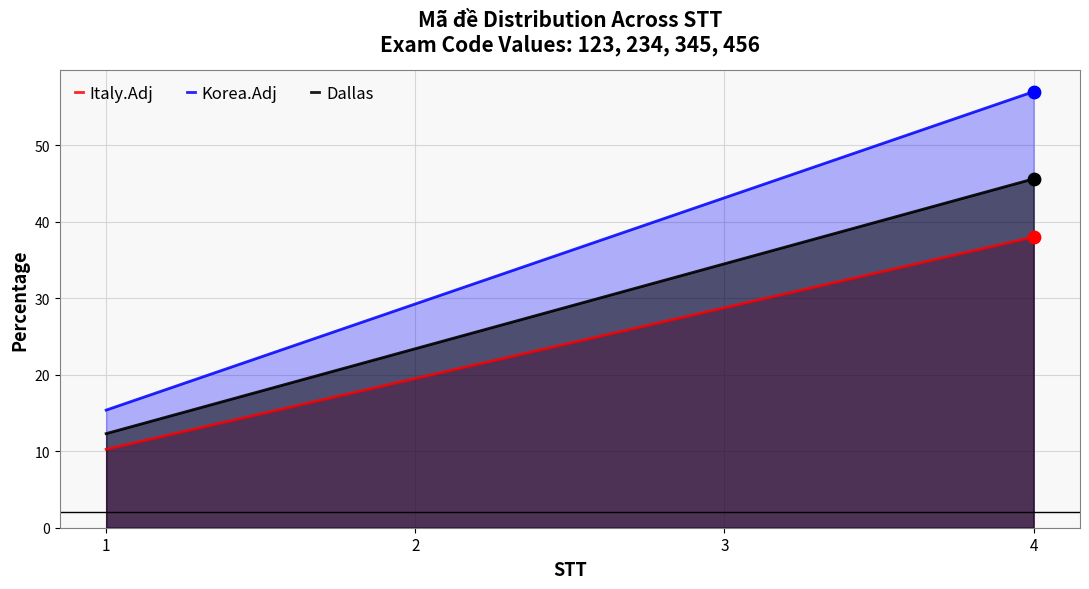

Which series has the largest total across all categories?

Korea.Adj